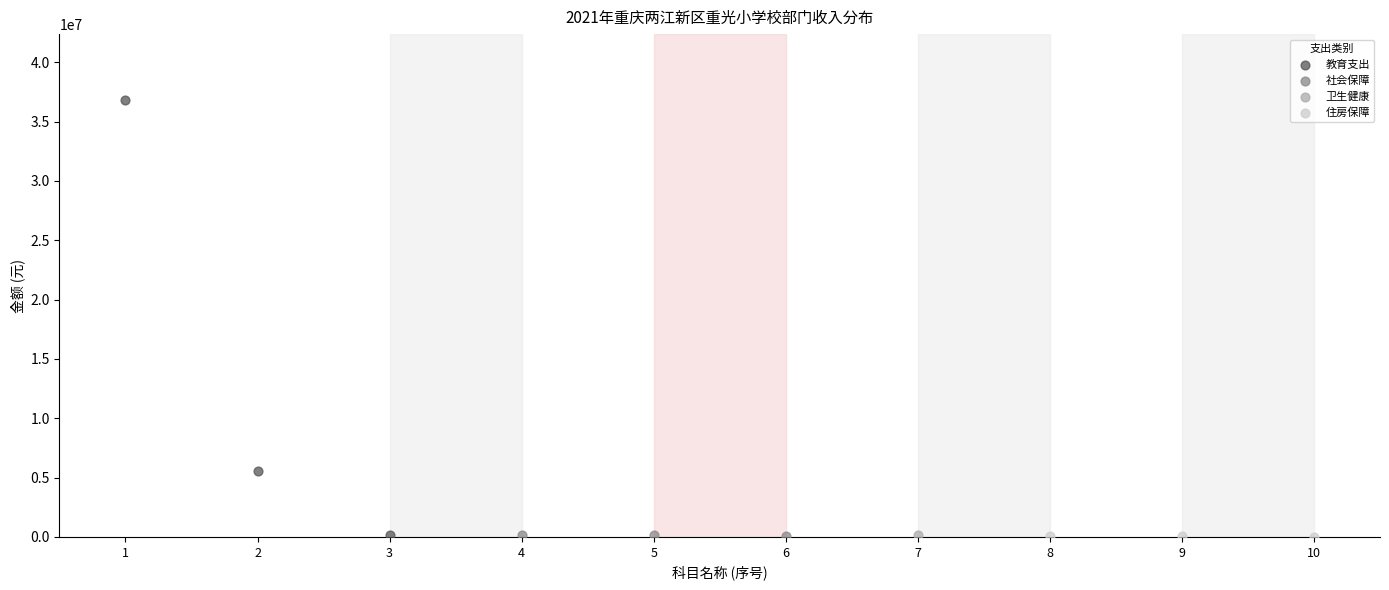

What are all the series names shown in the legend?

教育支出, 社会保障, 卫生健康, 住房保障